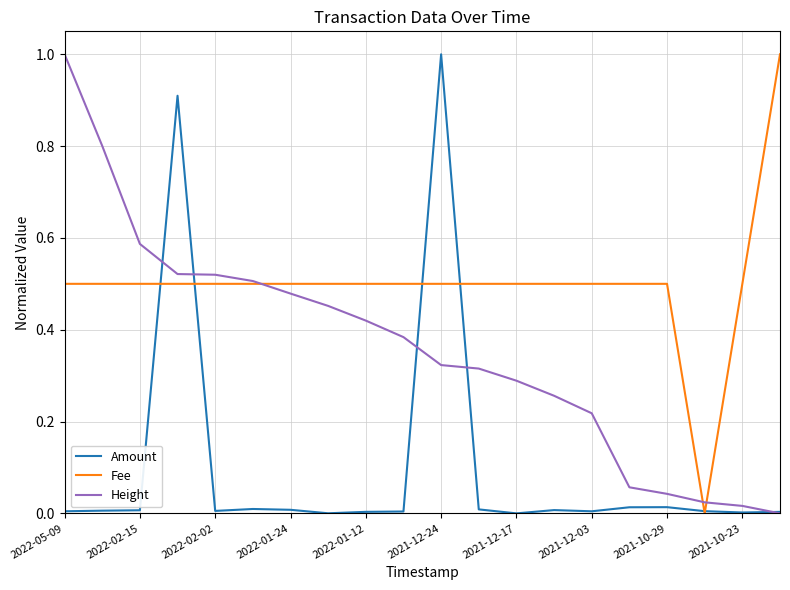

Rank the series by their average value, from highest to lowest.

Fee, Height, Amount